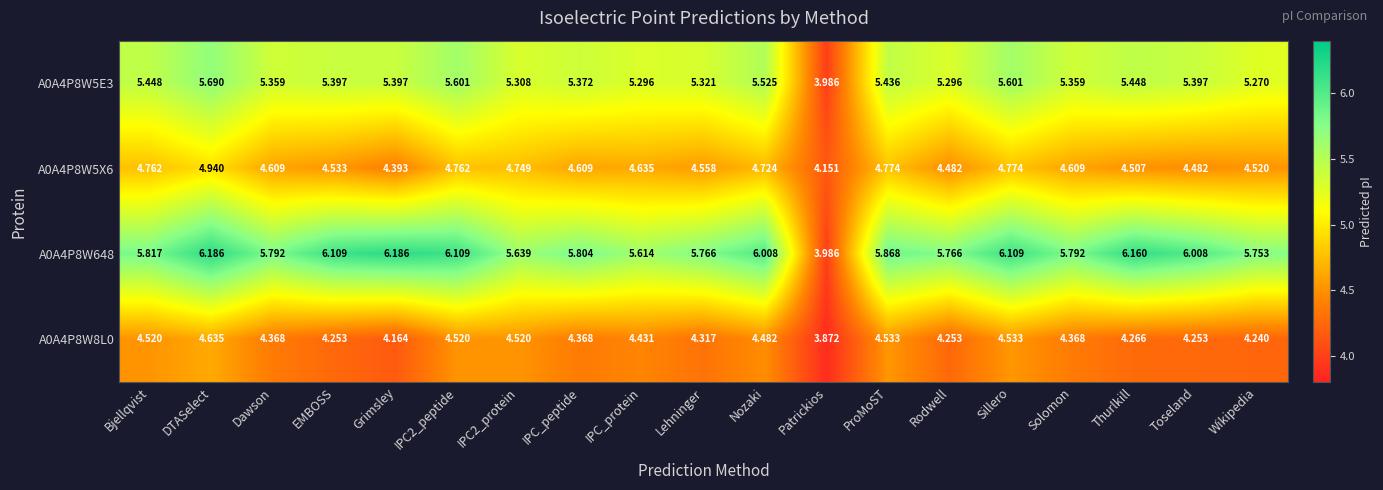

Which category has the highest value in the A0A4P8W5E3 series?

DTASelect